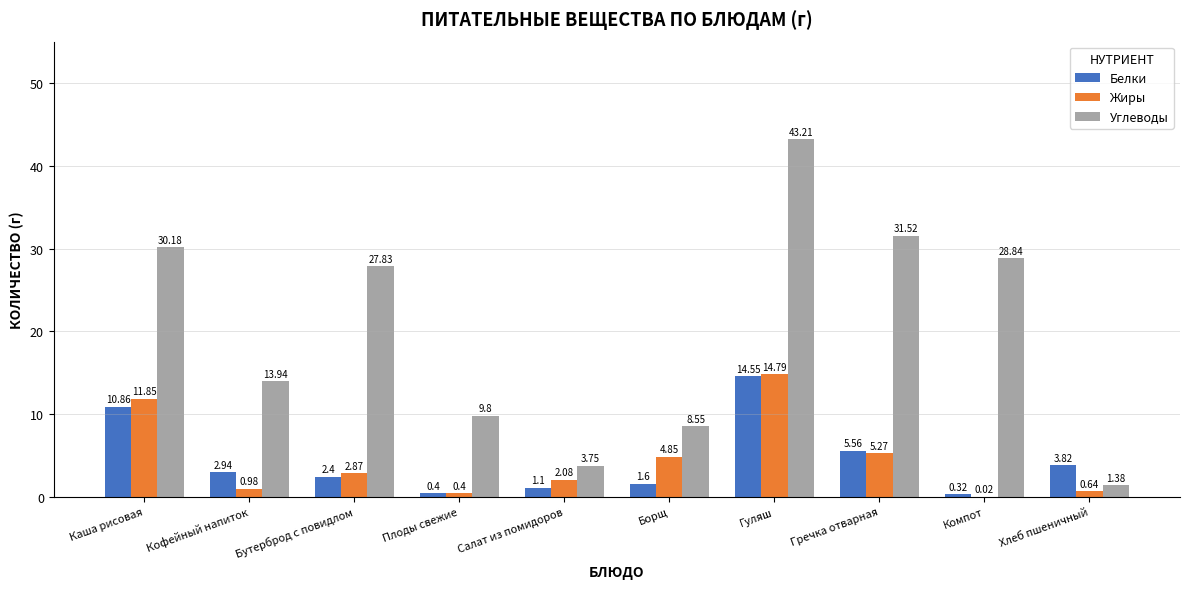

Between Каша рисовая and Хлеб пшеничный, which series saw the biggest shift?

Углеводы